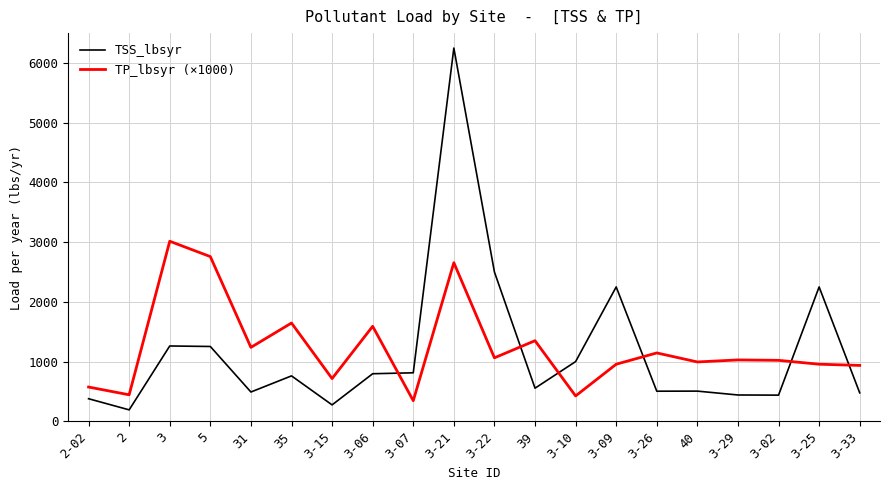

True or false: TSS_lbsyr and TP_lbsyr (×1000) intersect in this chart.

True